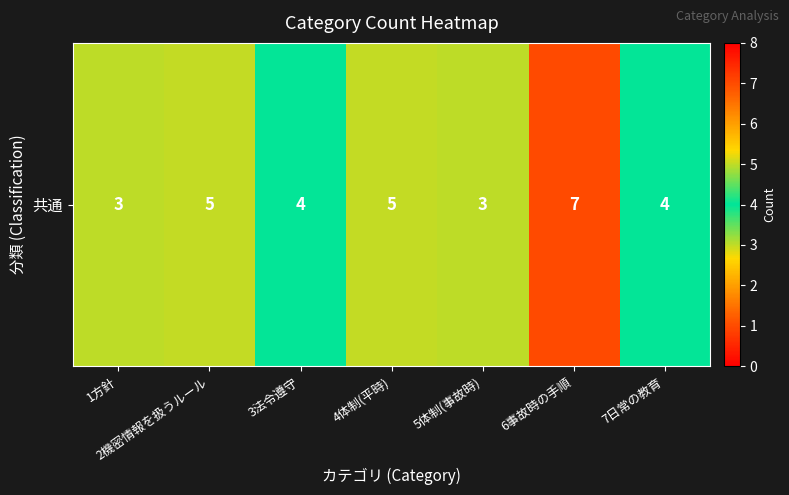

List the labels in order of value, largest first.

6事故時の手順, 2機密情報を扱うルール, 4体制(平時), 3法令遵守, 7日常の教育, 1方針, 5体制(事故時)